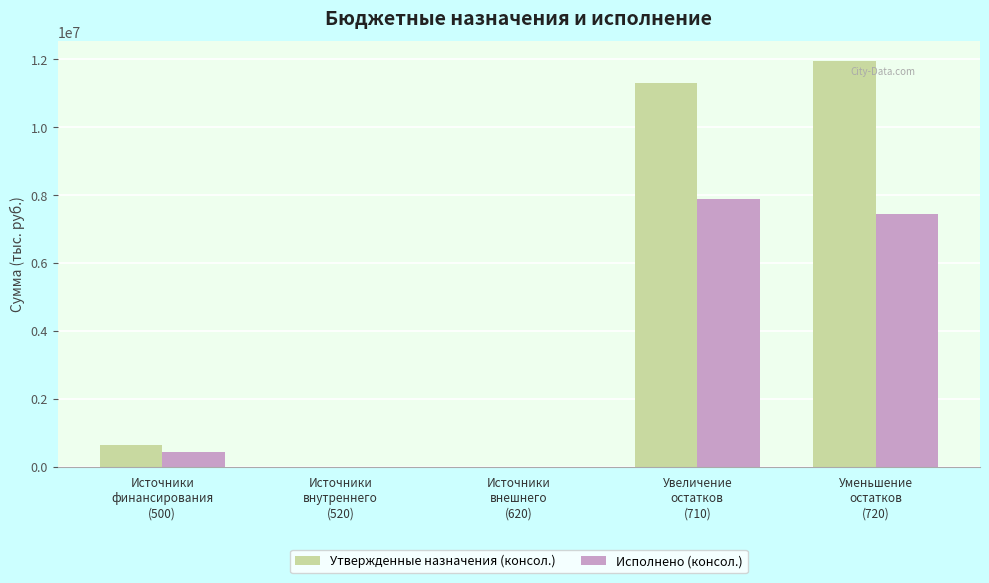

What is the approximate value of Исполнено (консол.) at Увеличение
остатков
(710)?

7887720.1